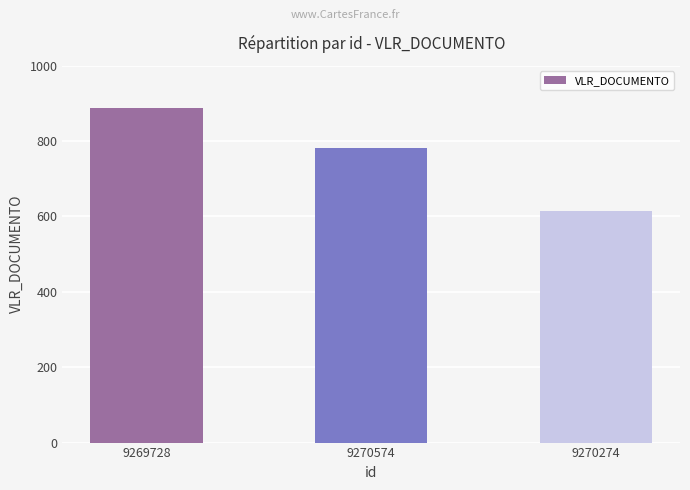

Rank the categories by value from lowest to highest.

9270274, 9270574, 9269728